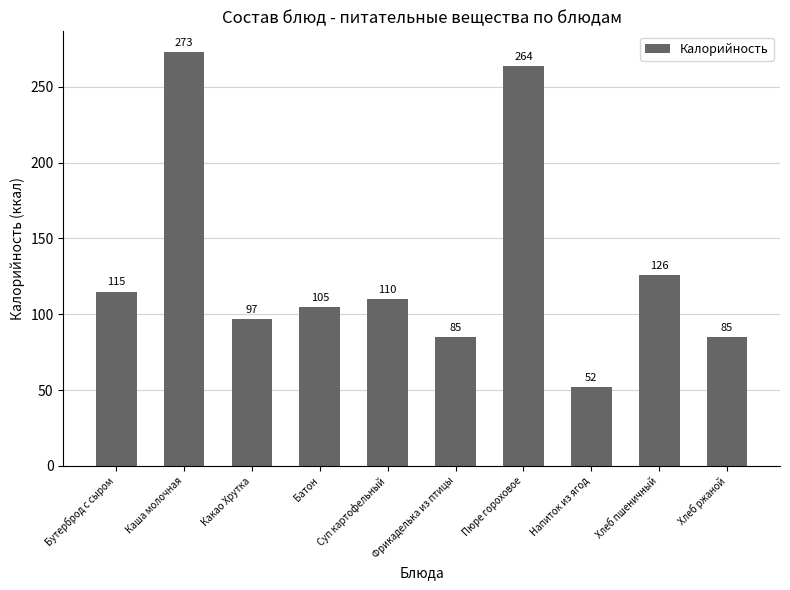

What is the minimum value shown in the chart?

52